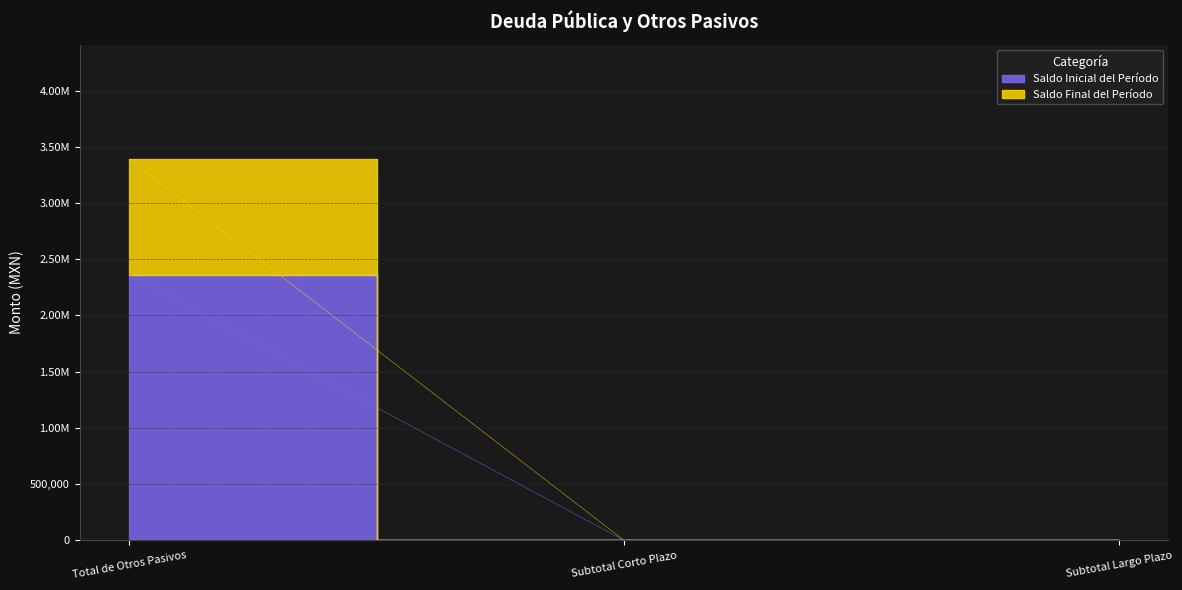

List the labels in order of Saldo Inicial del Período value, largest first.

Total de Otros Pasivos, Subtotal Corto Plazo, Subtotal Largo Plazo